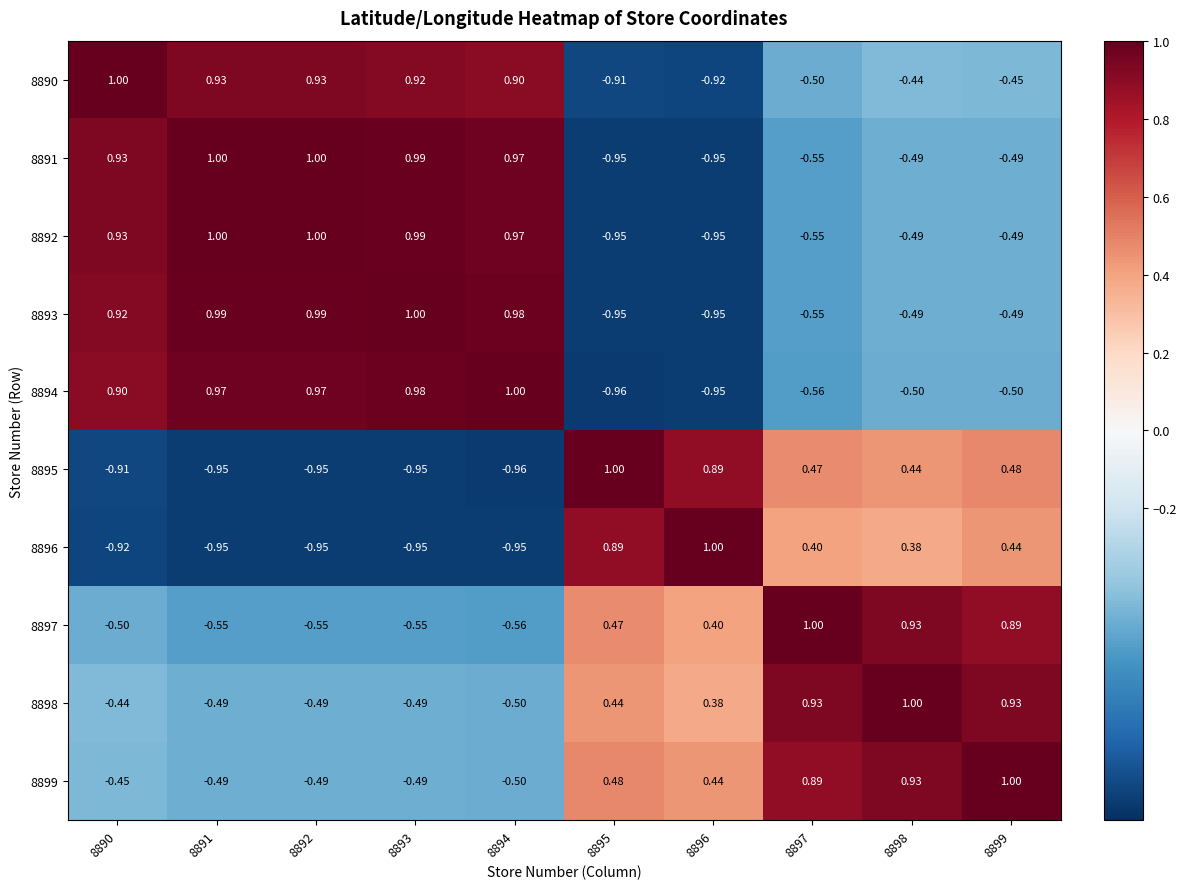

Is the value of 8896 at 8899 greater than the value of 8895 at 8891?

Yes